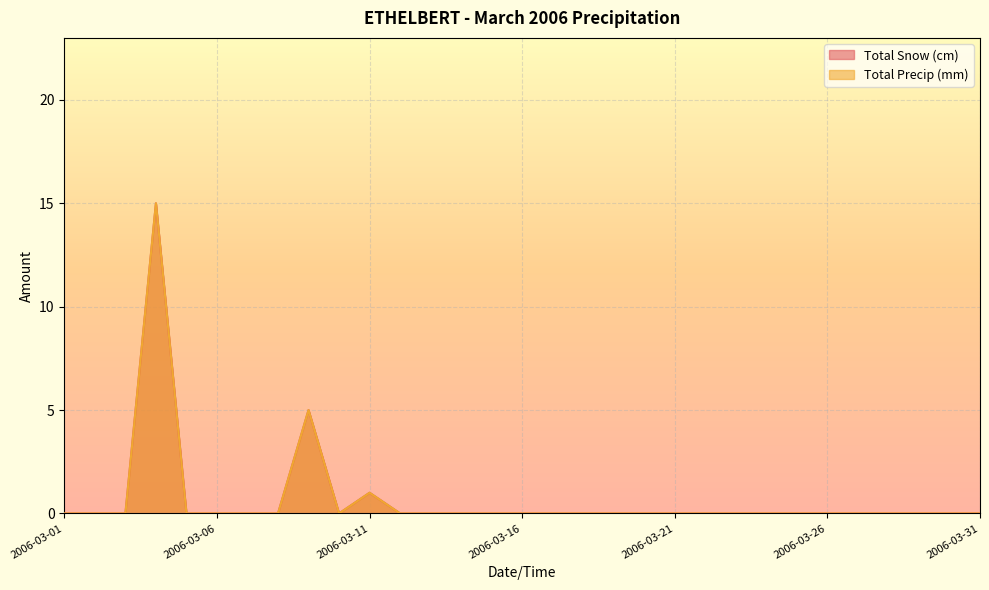

At which category does the chart reach its peak across all series?

2006-03-04